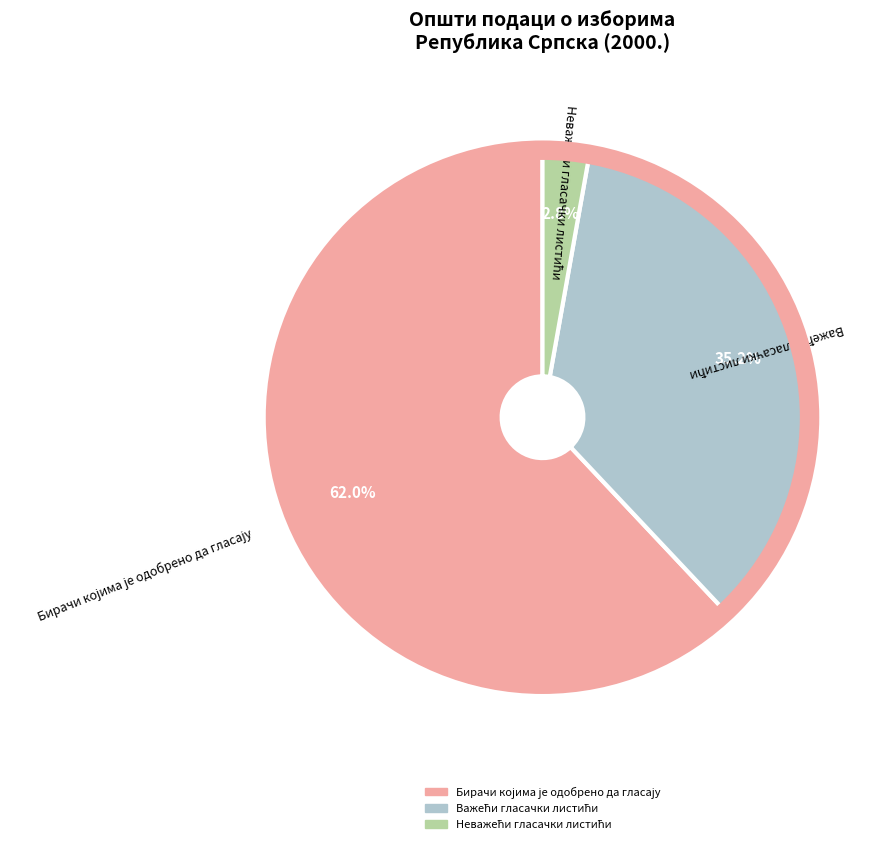

Does any single category account for the majority?

Yes